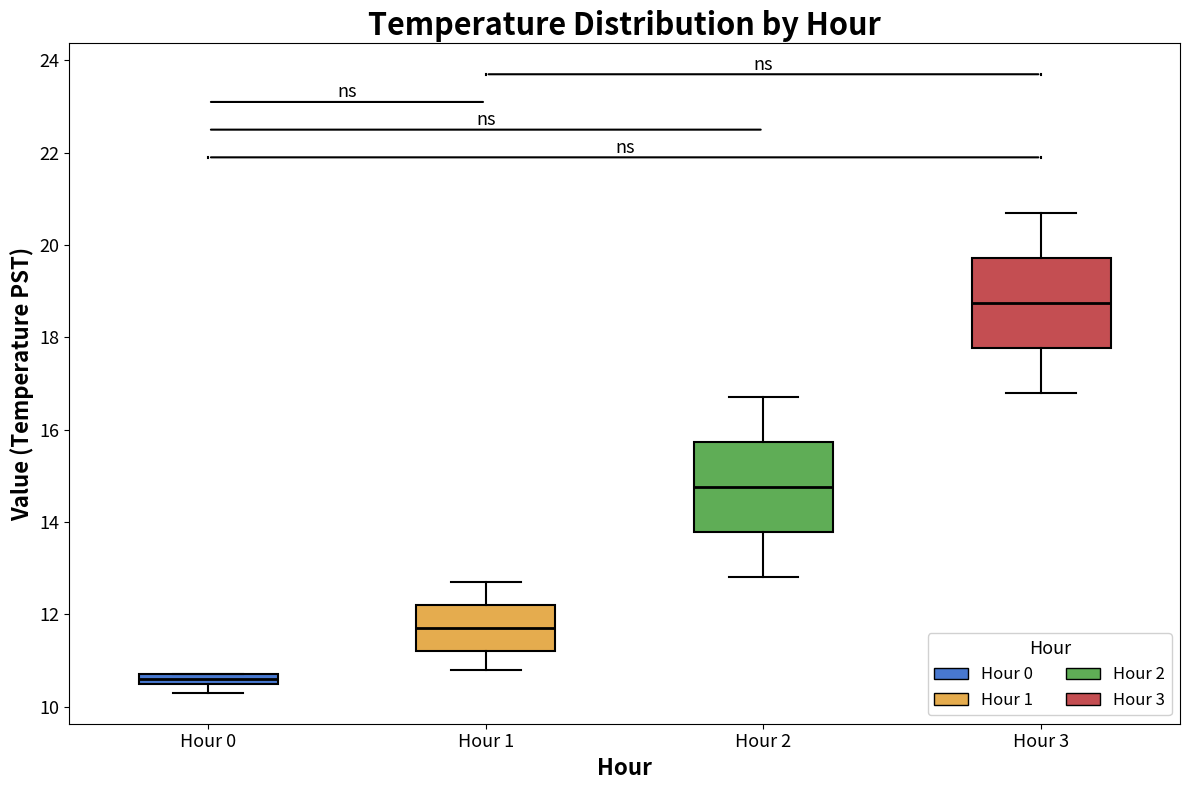

Which box's median line is the highest?

Hour 3